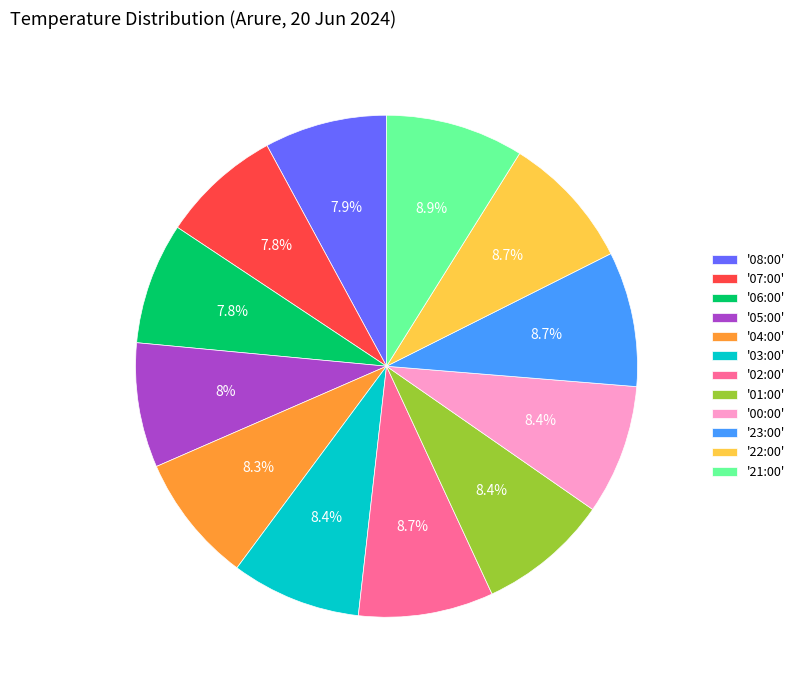

What percentage is NOT represented by '07:00'?

92.2%